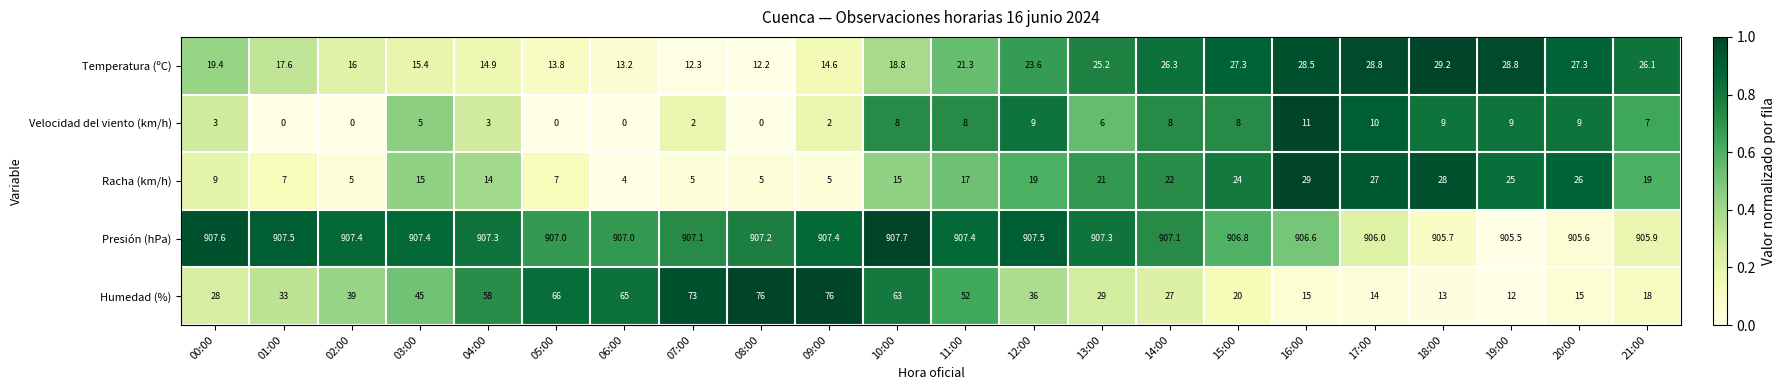

At how many categories does at least one series exceed 821?

22